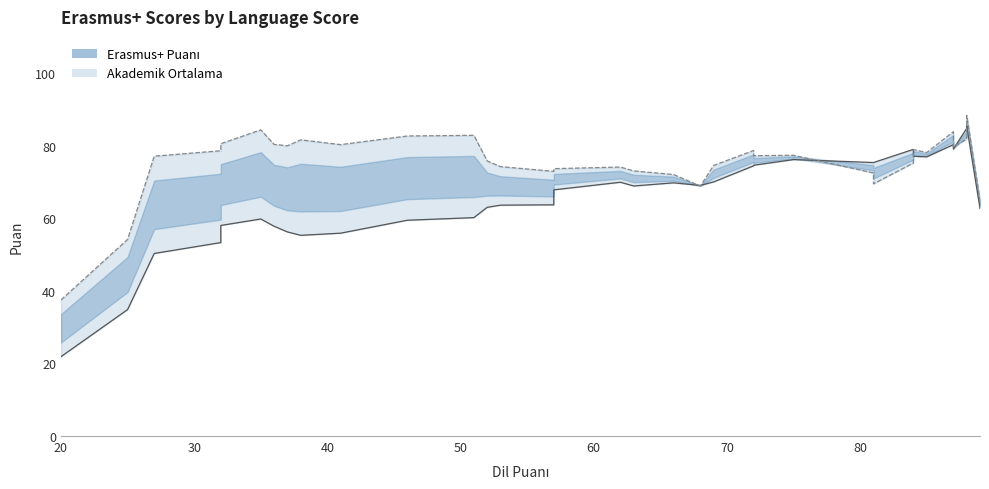

Which category has the lowest value in the Erasmus+ Puanı series?

20